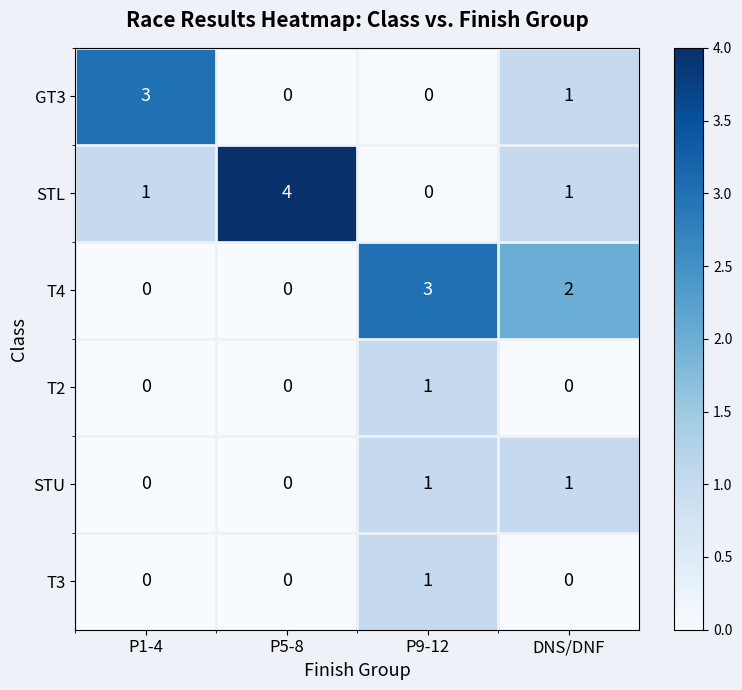

Where does the GT3 series first go above 1?

P1-4